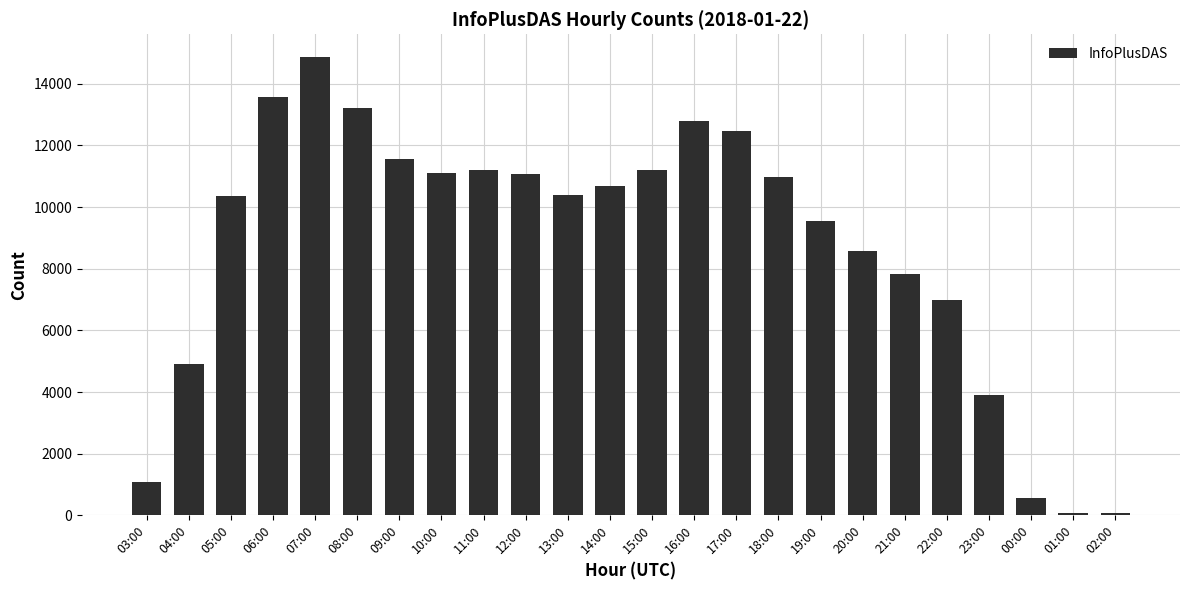

What is the difference between the maximum and minimum values?

14776